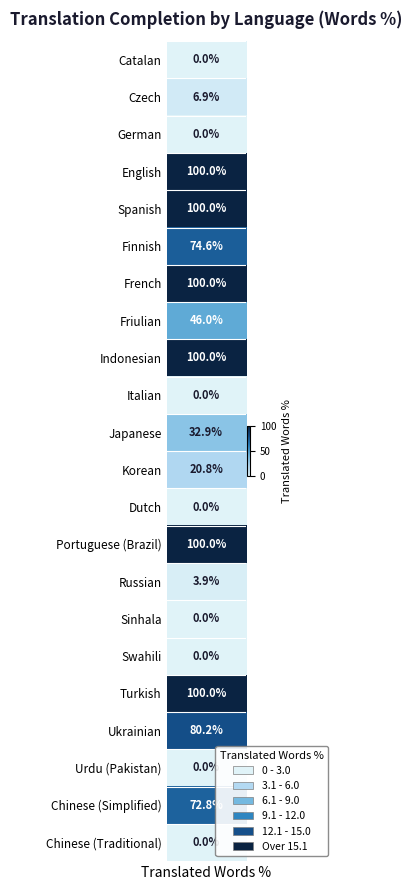

How many data points are less than 32?

11